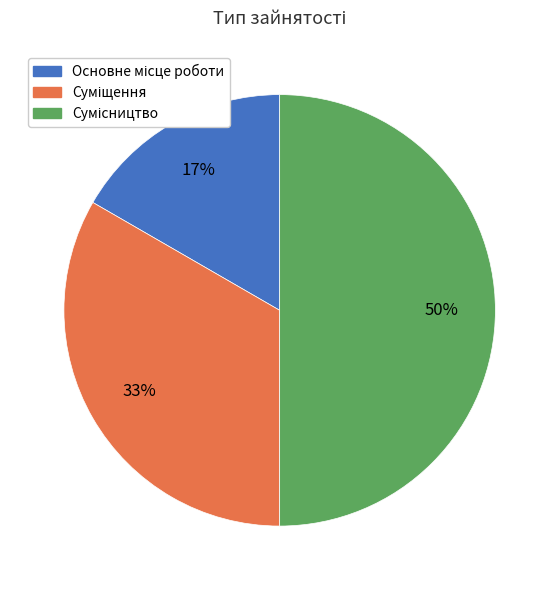

How many segments does this pie chart have?

3